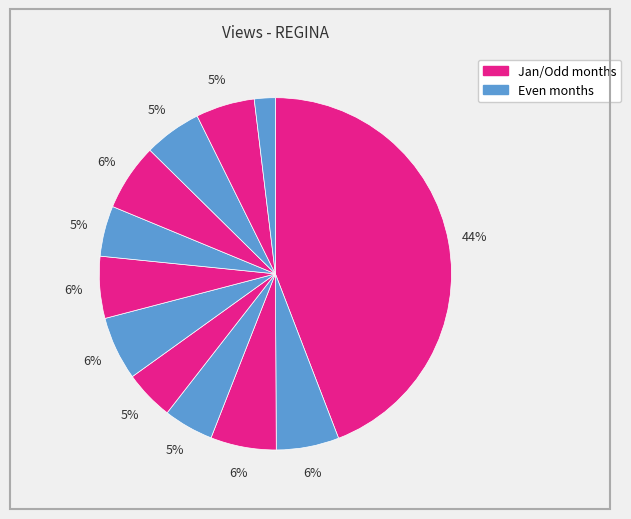

How many segments does this pie chart have?

12